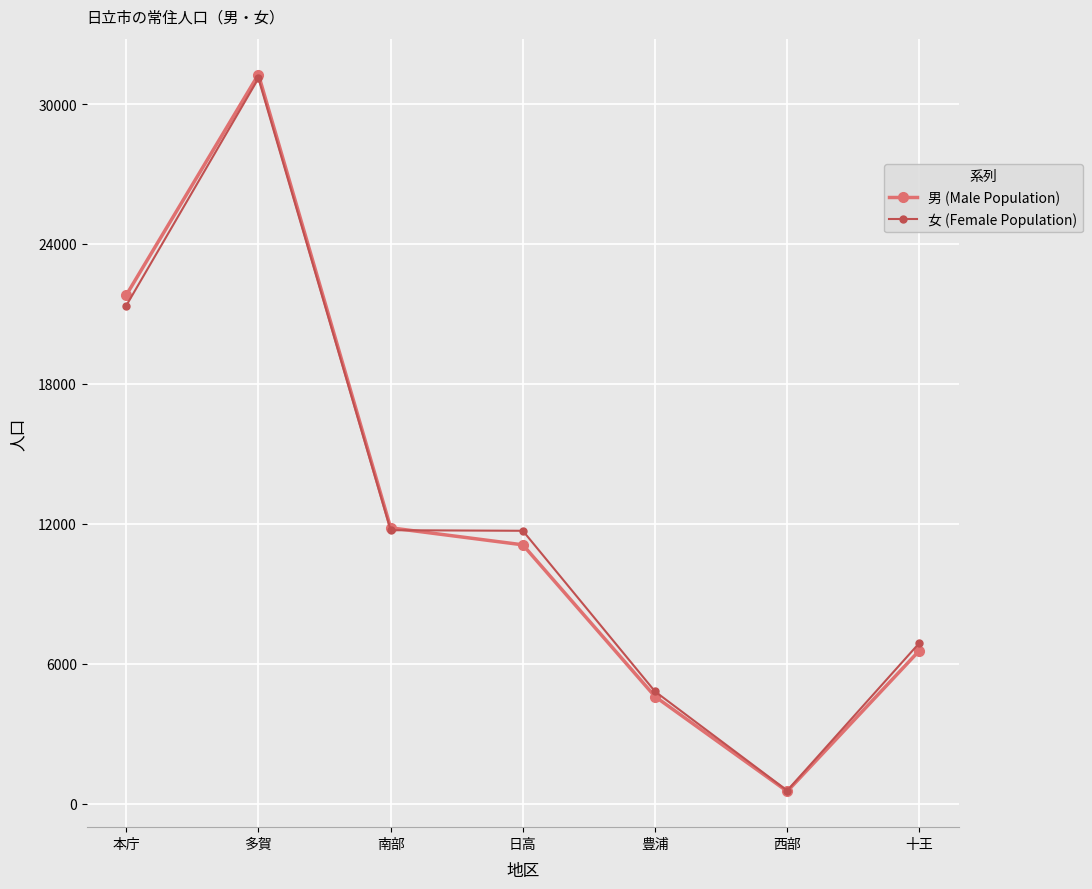

Where is the first local minimum for 男 (Male Population)?

西部